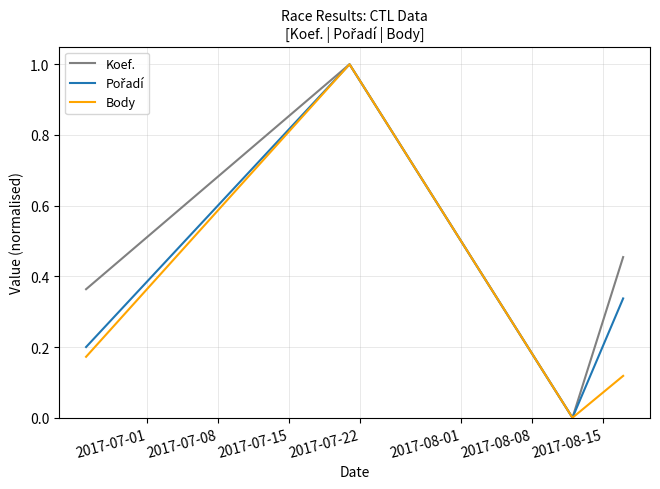

Which series has the largest total across all categories?

Koef.